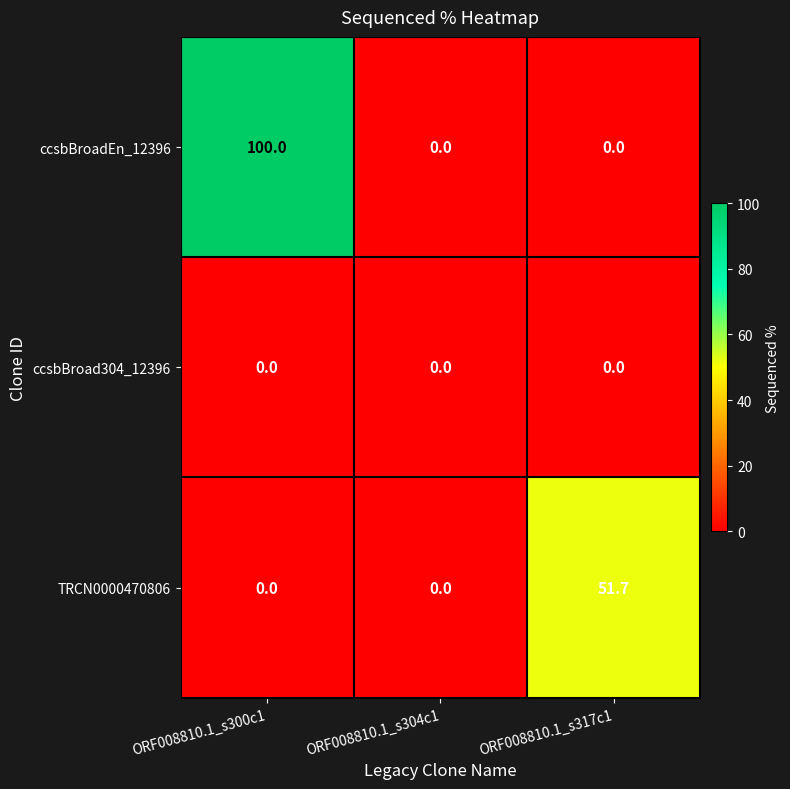

True or false: ccsbBroadEn_12396 has a value of 33.0 at ORF008810.1_s304c1.

False